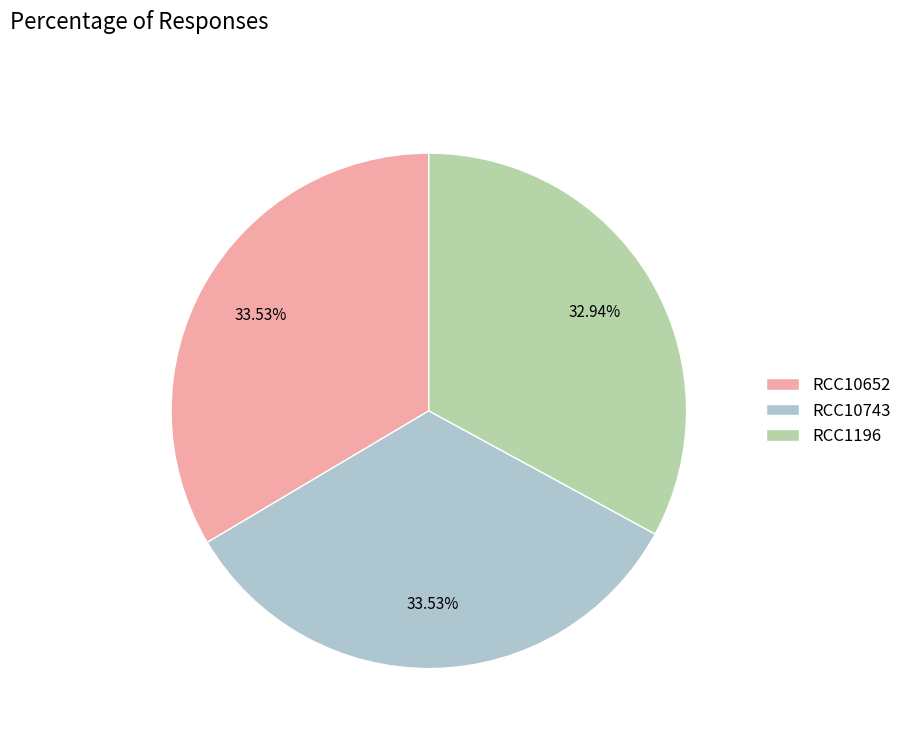

To the nearest percent, what percentage of the pie is RCC1196?

33%